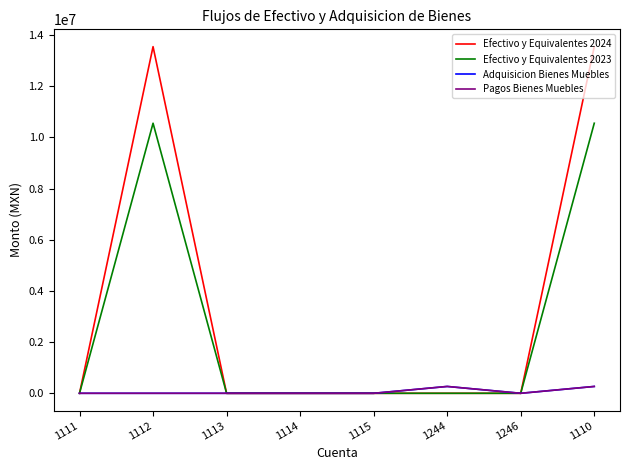

Is this an area chart (filled region under the line)?

No